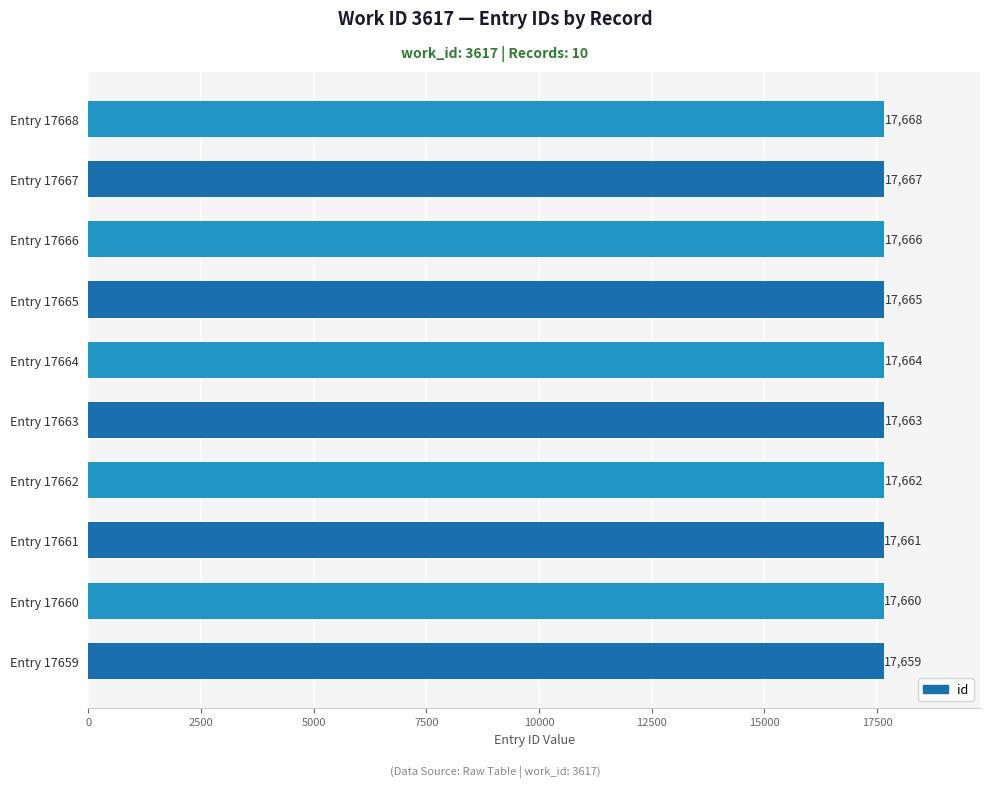

Does the chart contain stacked bars?

No